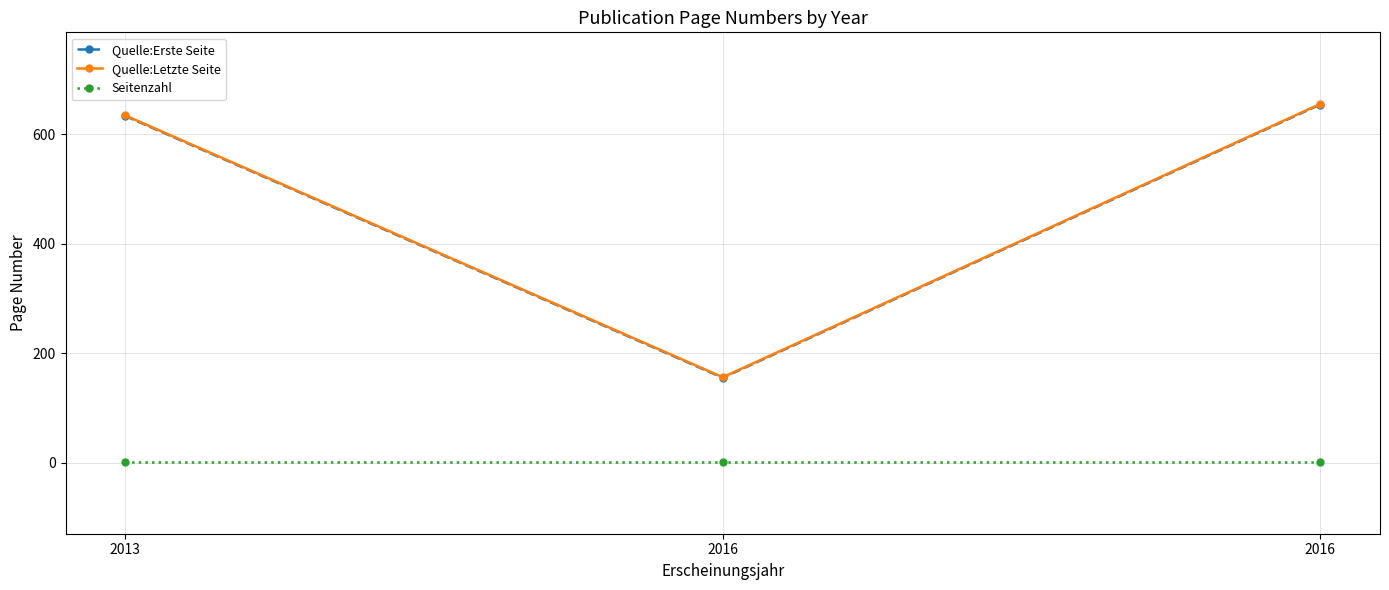

At how many categories does at least one series exceed 119?

3